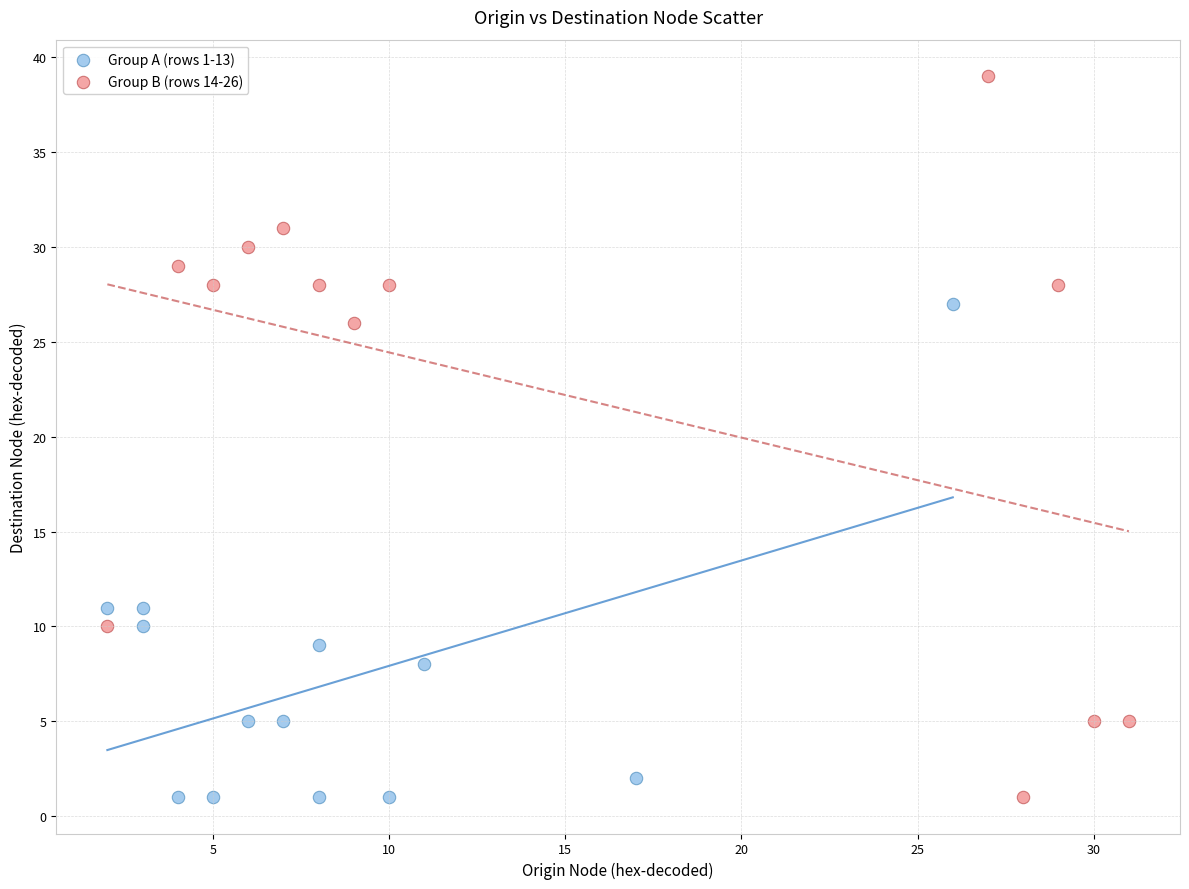

Which series has the widest spread of Y values?

Group B (rows 14-26)